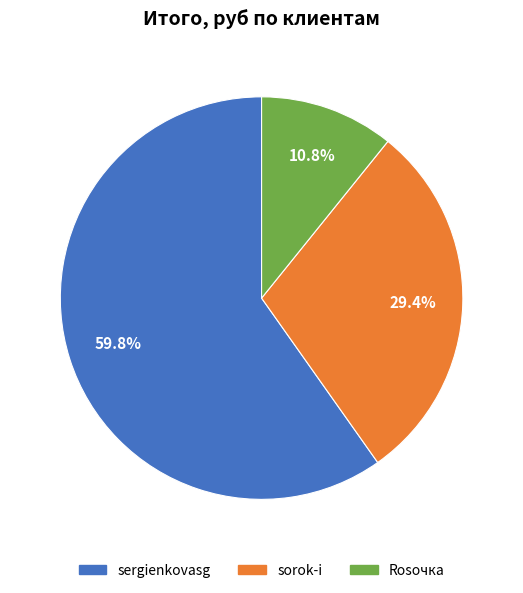

To the nearest percent, what is the combined percentage of Rosочка and sergienkovasg?

71%